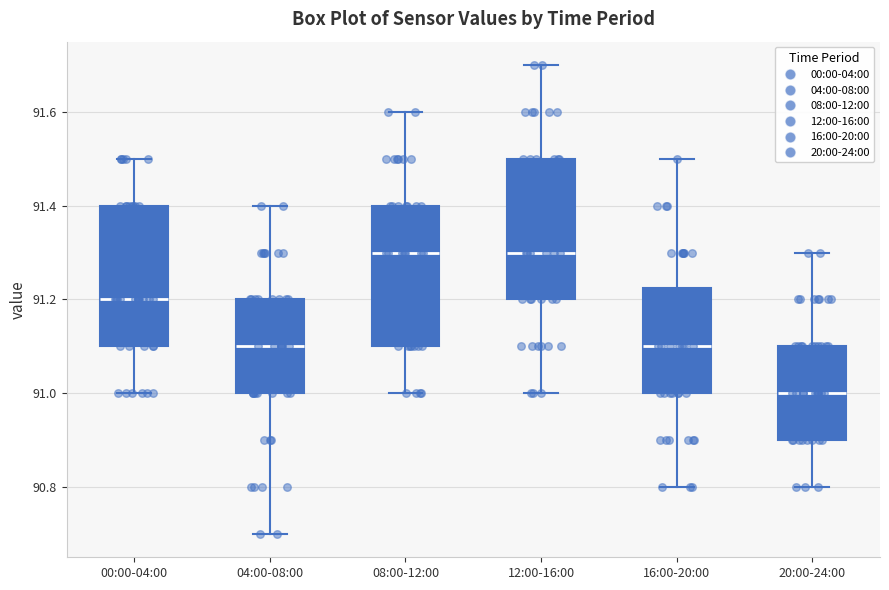

Reading left to right, transcribe this box plot: for each box, give where its median line is, the range the box spans, and where its two whiskers end, as read against the y-axis. The values are not printed on the chart, so give them approximately, as read against the axis.

00:00-04:00: median 91.20, box 91.10 to 91.40, whiskers 91.00 to 91.50
04:00-08:00: median 91.10, box 91.00 to 91.20, whiskers 90.70 to 91.40
08:00-12:00: median 91.30, box 91.10 to 91.40, whiskers 91.00 to 91.60
12:00-16:00: median 91.30, box 91.20 to 91.50, whiskers 91.00 to 91.70
16:00-20:00: median 91.10, box 91.00 to 91.22, whiskers 90.80 to 91.50
20:00-24:00: median 91.00, box 90.90 to 91.10, whiskers 90.80 to 91.30